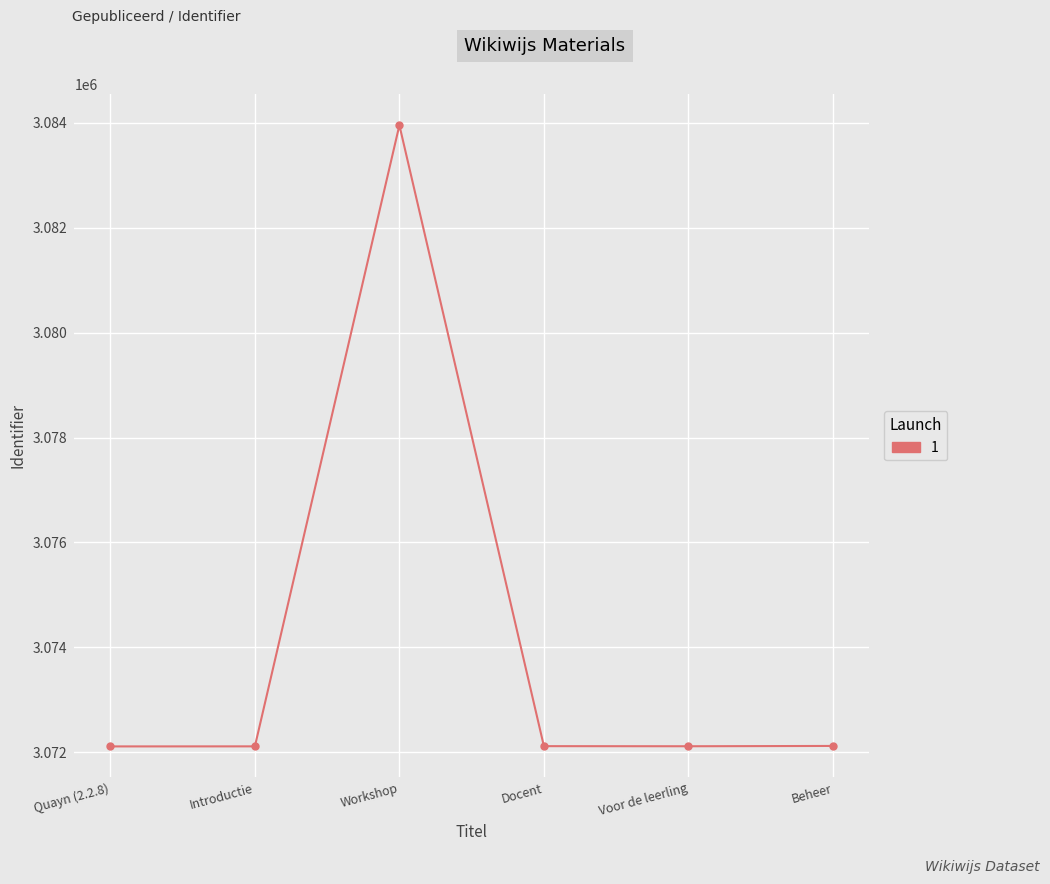

True or false: there are more than 2 points higher than both neighbors.

False